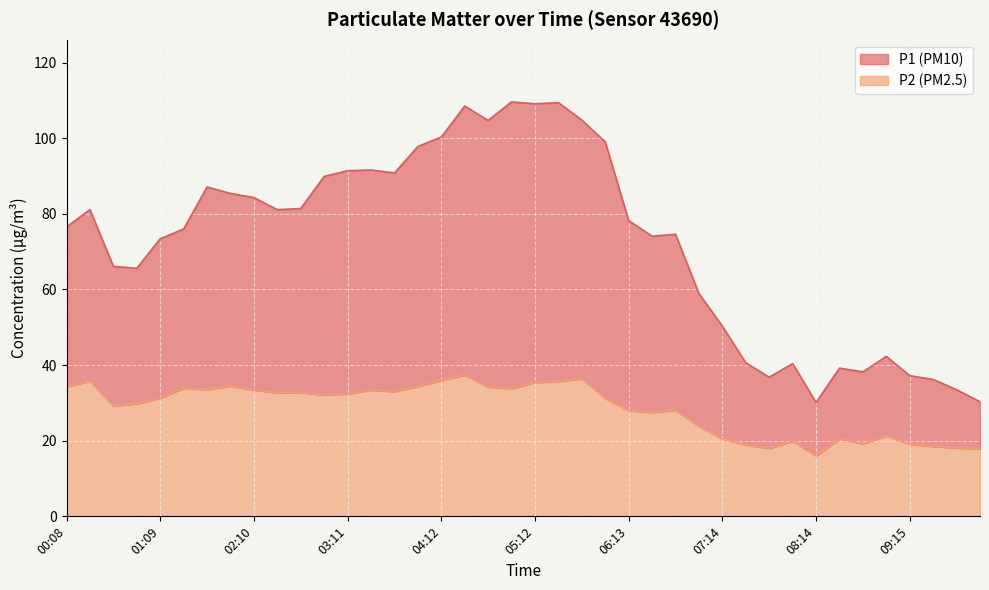

What is the label of the 9th point from the right?

07:59